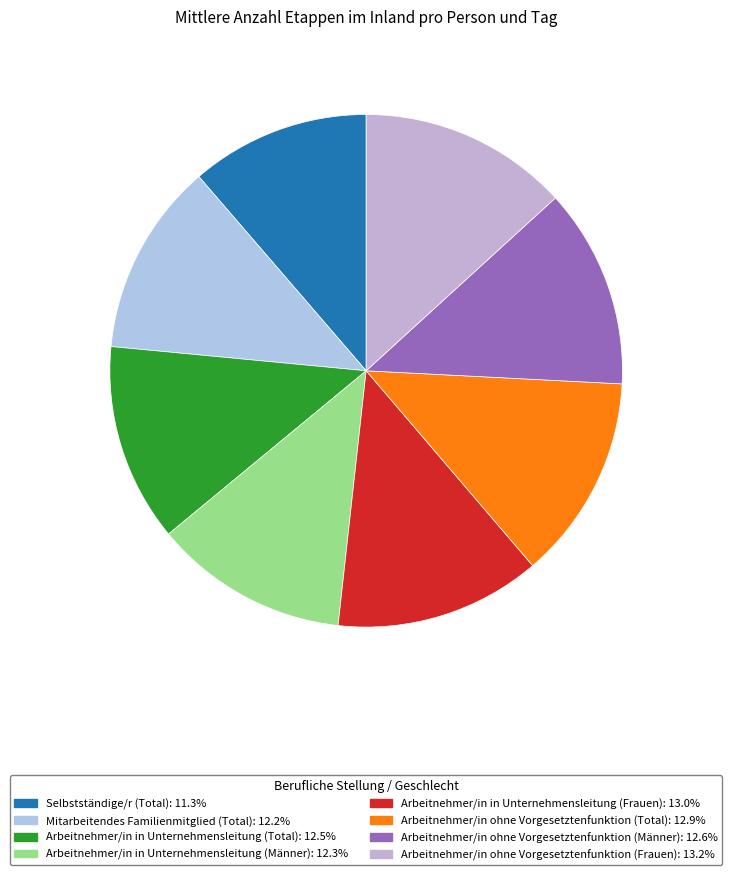

Which category has the smallest portion of the pie?

Selbstständige/r (Total)